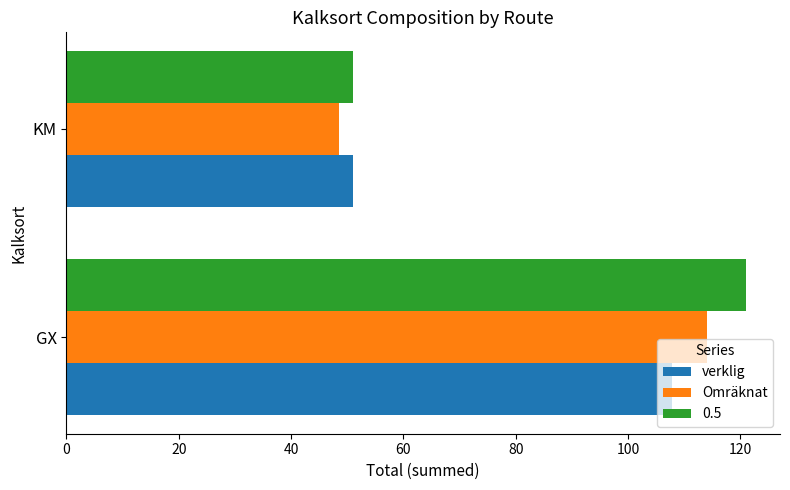

What are all the series names shown in the legend?

verklig, Omräknat, 0.5